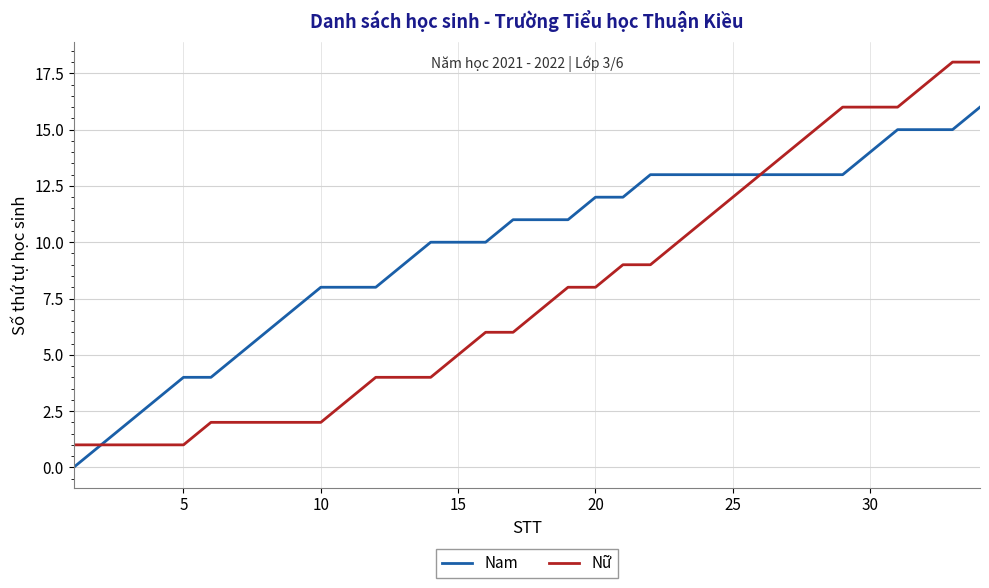

What is the maximum value shown in the chart?

18